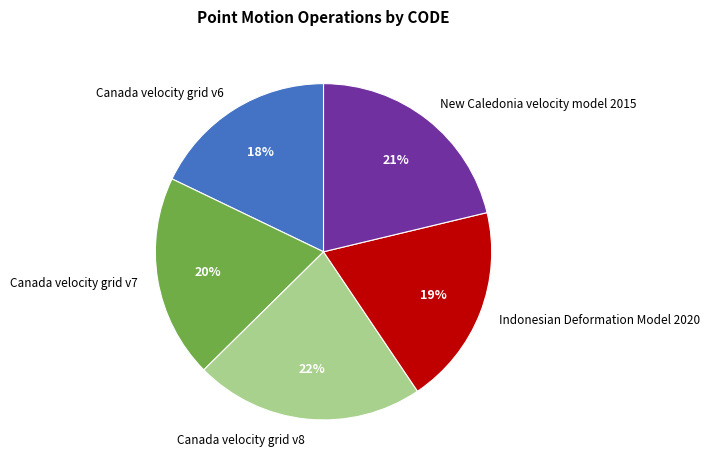

What is the ratio of the value at New Caledonia velocity model 2015 to the value at Indonesian Deformation Model 2020?

1.1